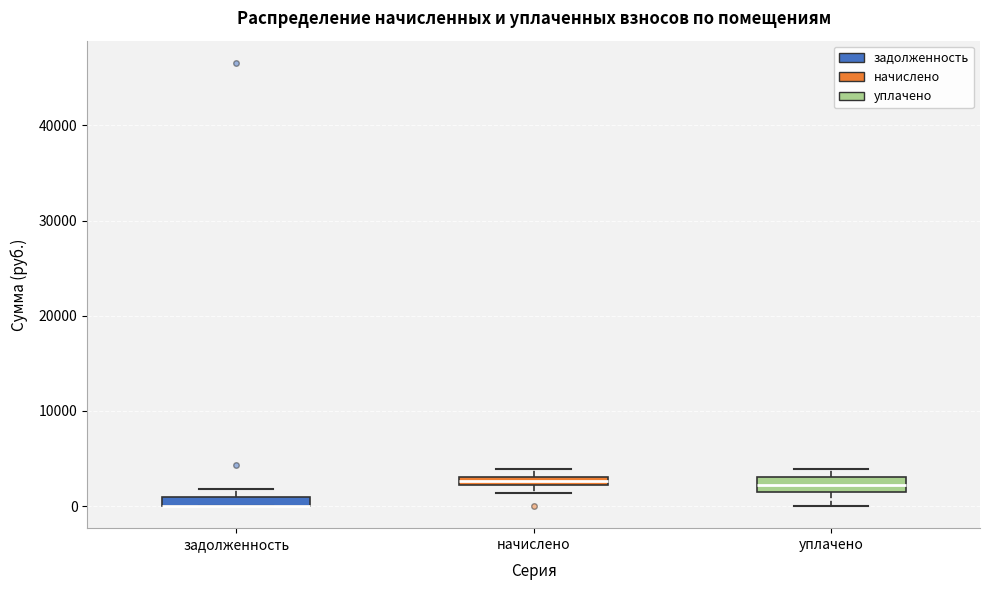

Where does the median line of the box for уплачено sit on the y-axis? The values are not printed on the chart, so give them approximately, as read against the axis.

2000